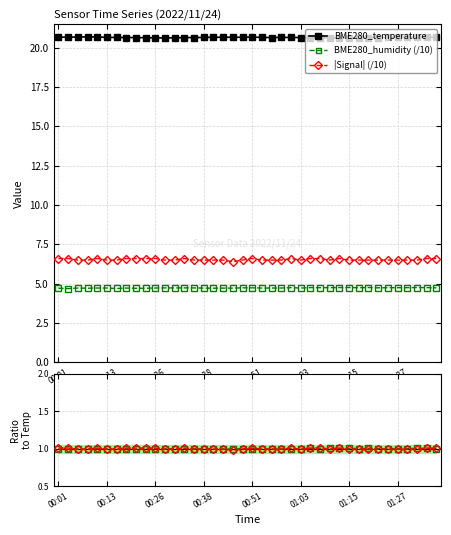

What is the smallest value displayed?

1.0